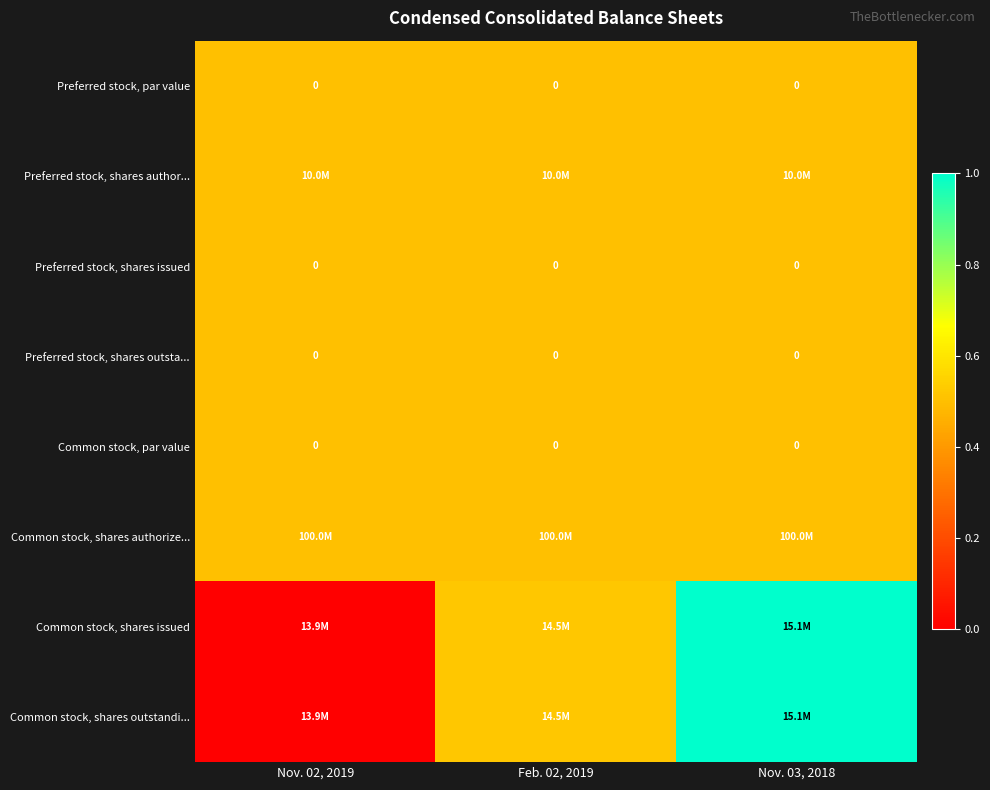

Is the value of Preferred stock, shares issued at Nov. 02, 2019 greater than the value of Preferred stock, shares outsta... at Nov. 02, 2019?

No